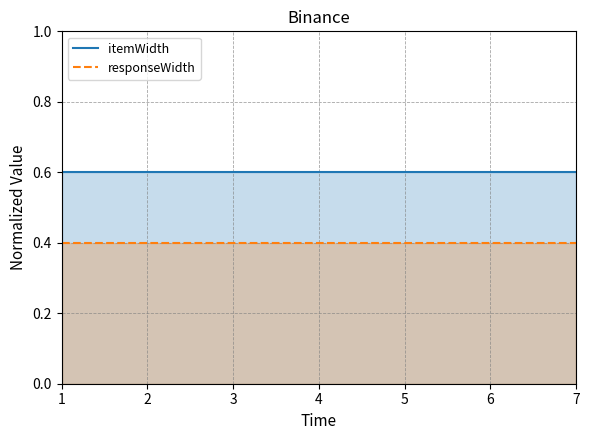

Which series has the largest total across all categories?

itemWidth